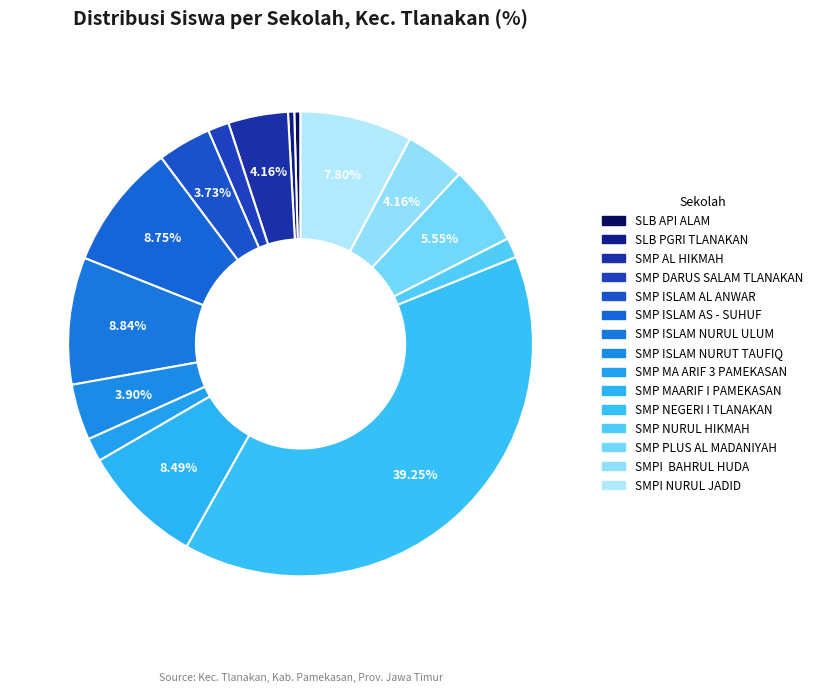

What is the smallest slice in the pie chart?

SLB API ALAM